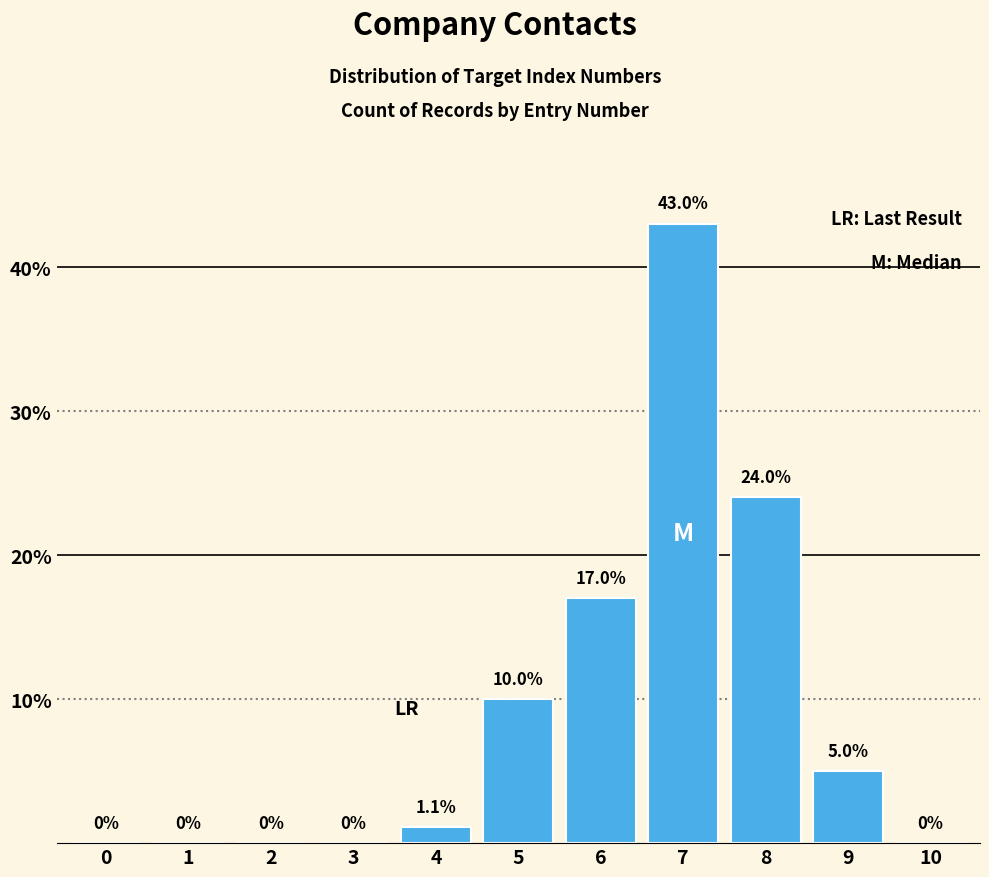

Reading left to right, extract all data points from this chart.

0=0.0	1=0.0	2=0.0	3=0.0	4=1.1	5=10.0	6=17.0	7=43.0	8=24.0	9=5.0	10=0.0